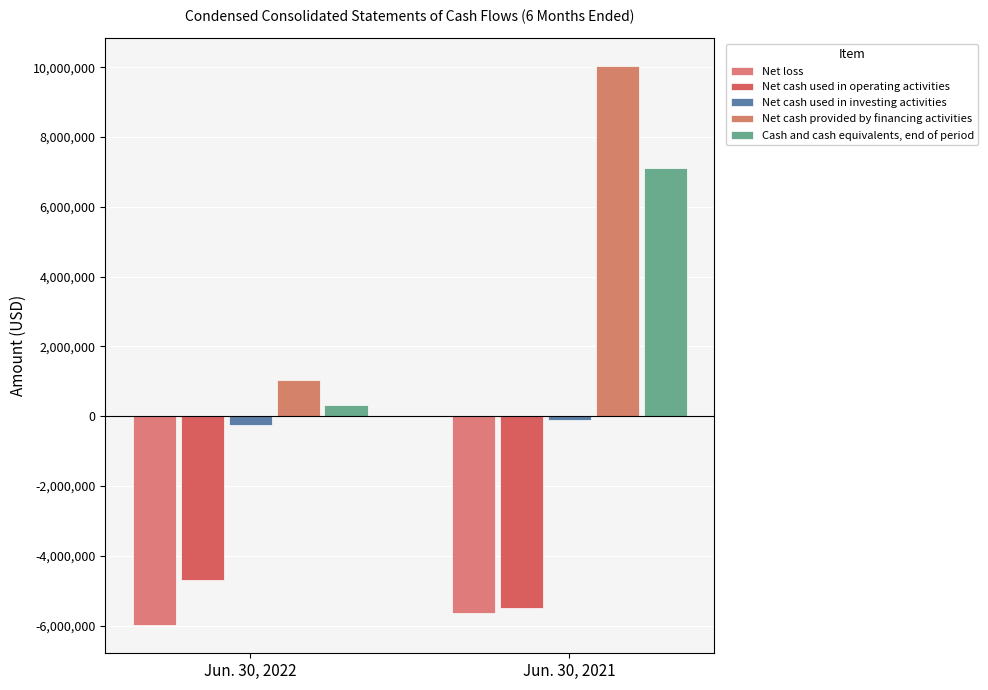

List the labels in order of Net cash used in operating activities value, smallest first.

Jun. 30, 2021, Jun. 30, 2022